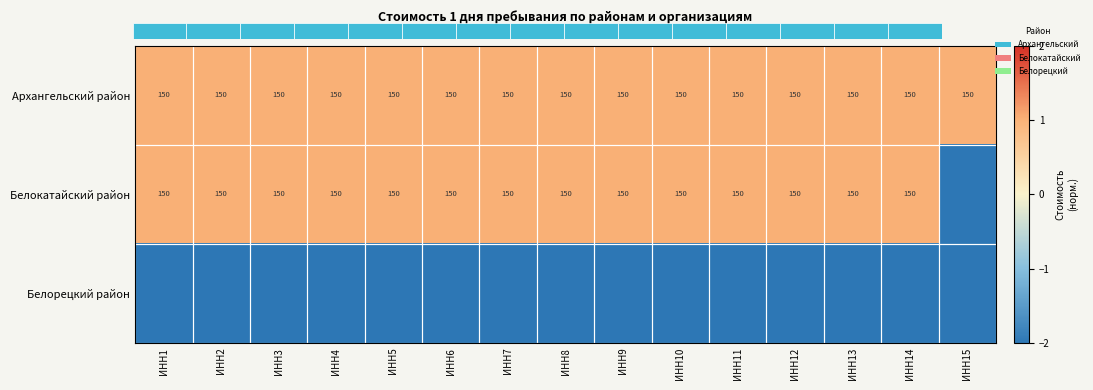

What is the sum of all Архангельский район values?

2250